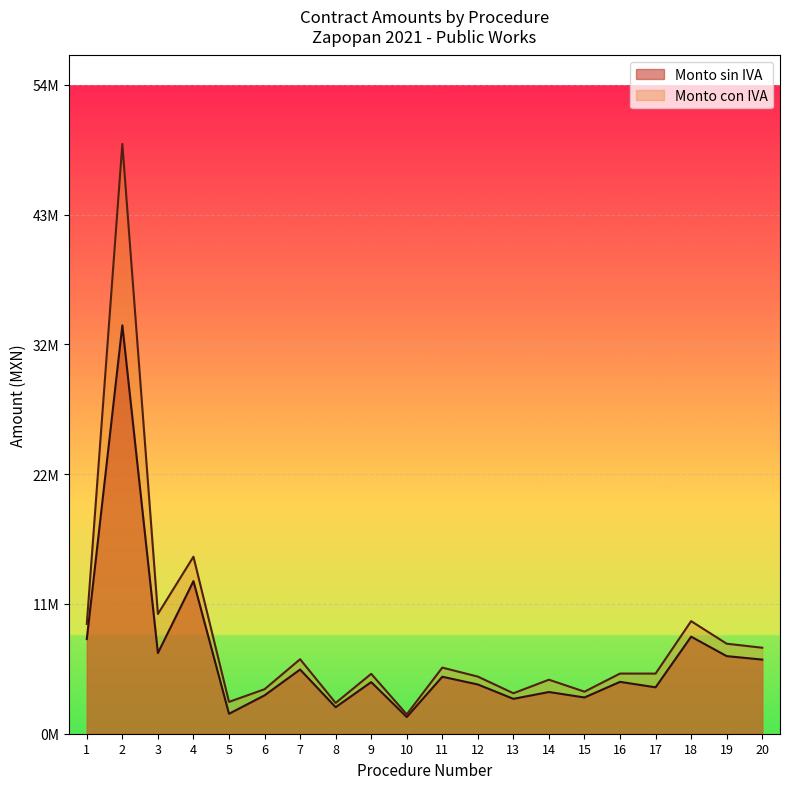

What are all the series names shown in the legend?

Monto sin IVA, Monto con IVA